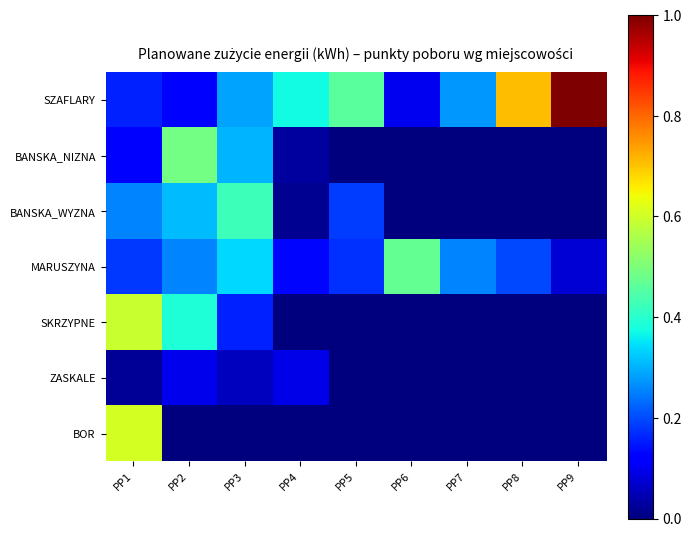

Which series has the widest spread of values?

SZAFLARY